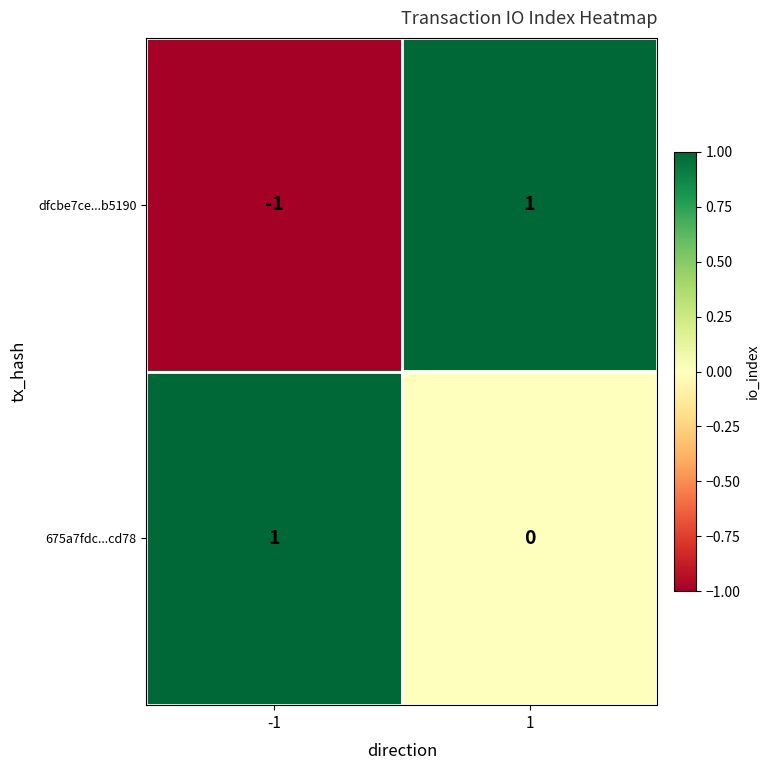

The dfcbe7ce...b5190 series shows 1 at 1. True or false?

True